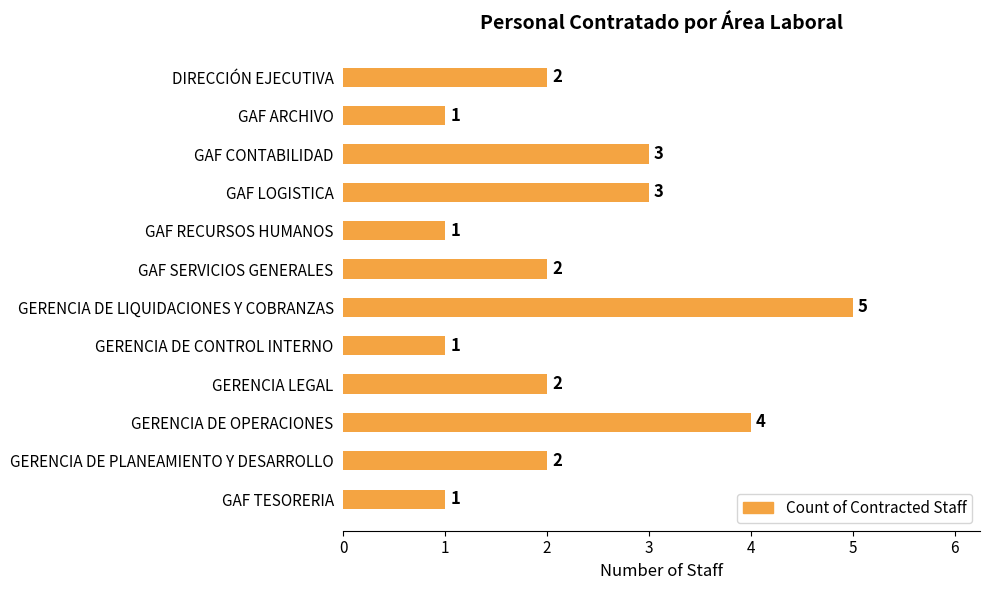

Count the values in the range 1 to 3.

10